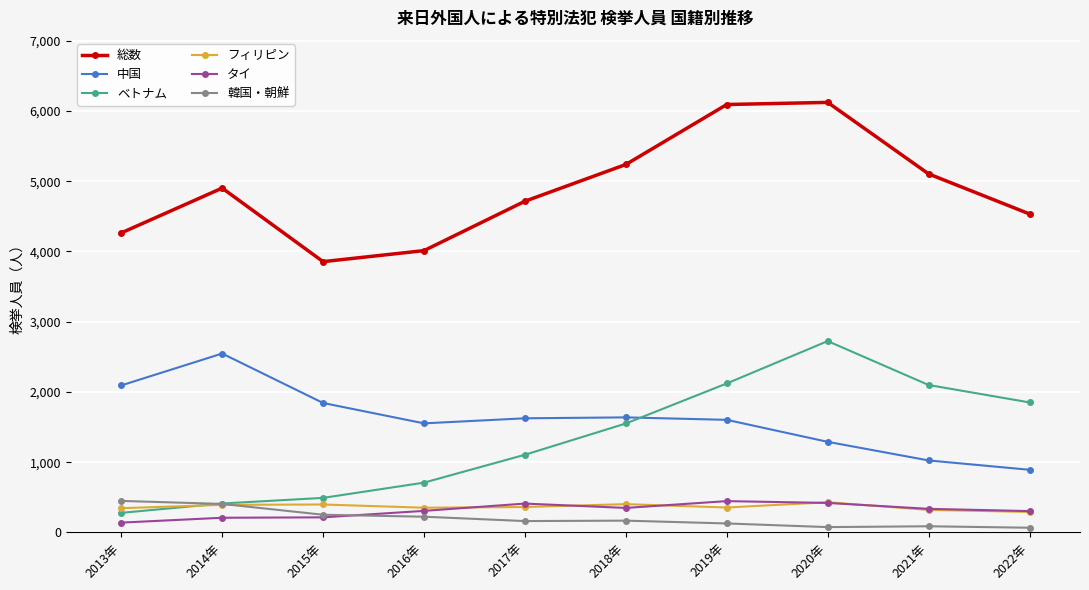

What is the spread (max minus min) of values at 2018年?

5070